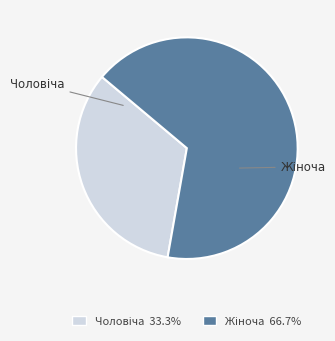

Does any single category account for the majority?

Yes